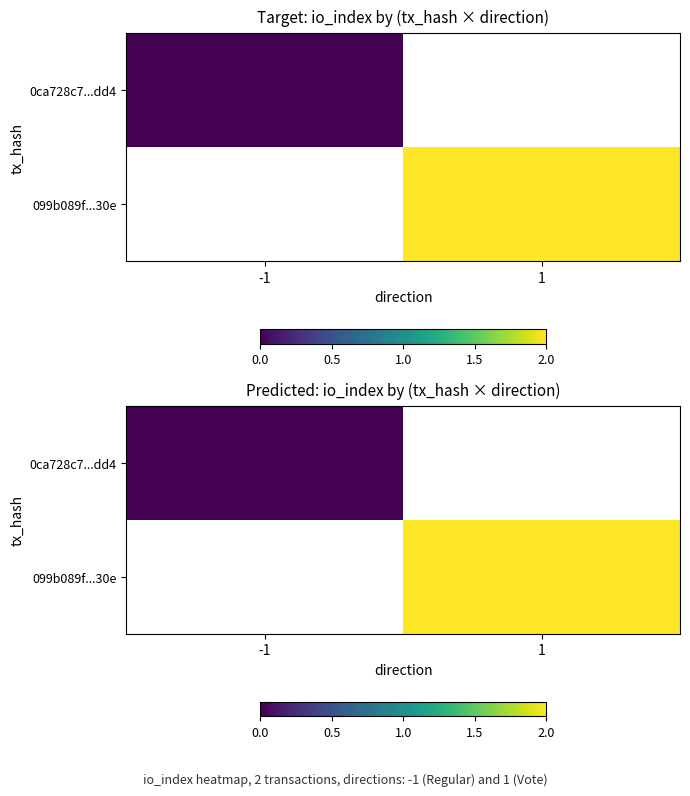

Which label corresponds to the smallest value in the chart?

-1